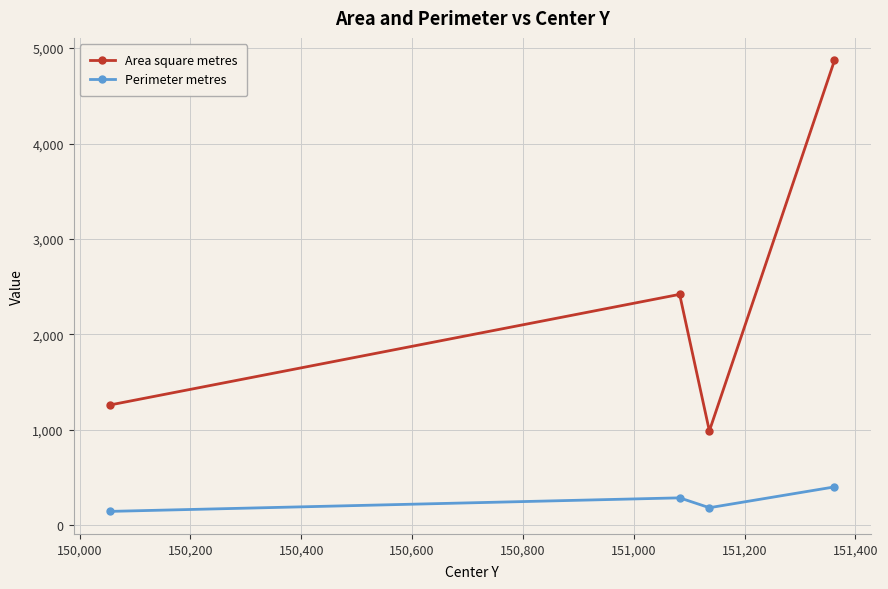

True or false: Perimeter metres has more than 1 interior local peaks.

False